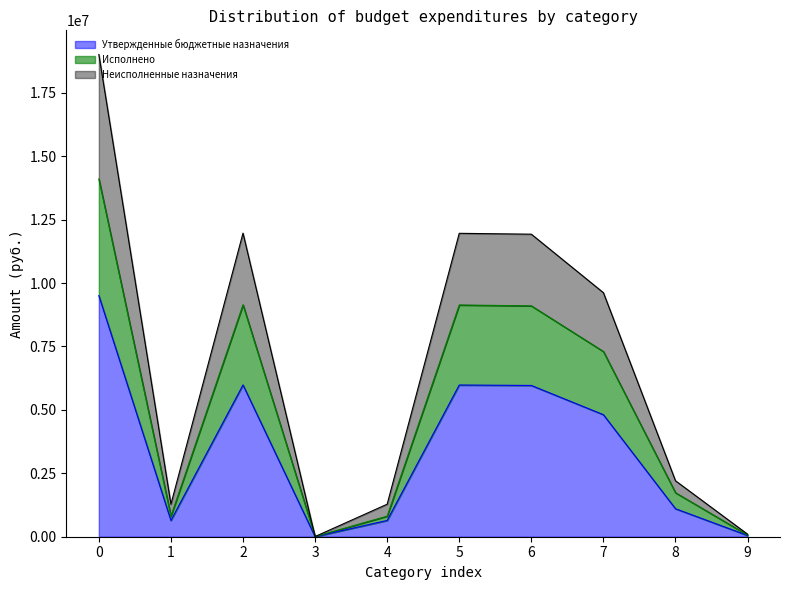

At how many categories does at least one series exceed 17785037?

1